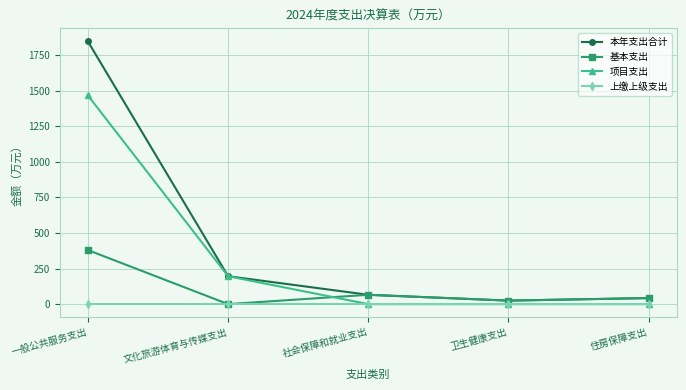

Reading left to right, what are all the values shown in this chart?

本年支出合计: 一般公共服务支出=1845.2	文化旅游体育与传媒支出=196.1	社会保障和就业支出=65.5	卫生健康支出=24.7	住房保障支出=42.5
基本支出: 一般公共服务支出=379.5	文化旅游体育与传媒支出=0.0	社会保障和就业支出=65.5	卫生健康支出=24.7	住房保障支出=42.5
项目支出: 一般公共服务支出=1465.7	文化旅游体育与传媒支出=196.1	社会保障和就业支出=0.0	卫生健康支出=0.0	住房保障支出=0.0
上缴上级支出: 一般公共服务支出=0.0	文化旅游体育与传媒支出=0.0	社会保障和就业支出=0.0	卫生健康支出=0.0	住房保障支出=0.0